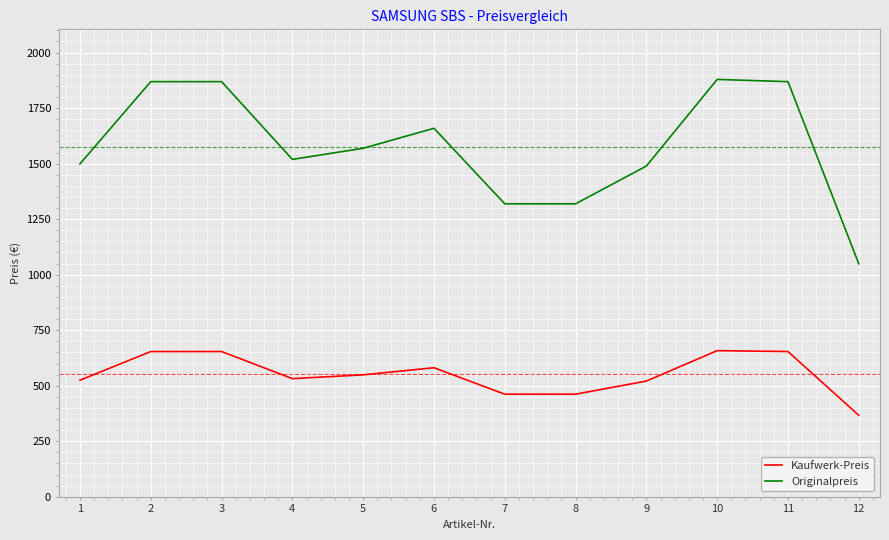

What is the average value of the Kaufwerk-Preis series?

552